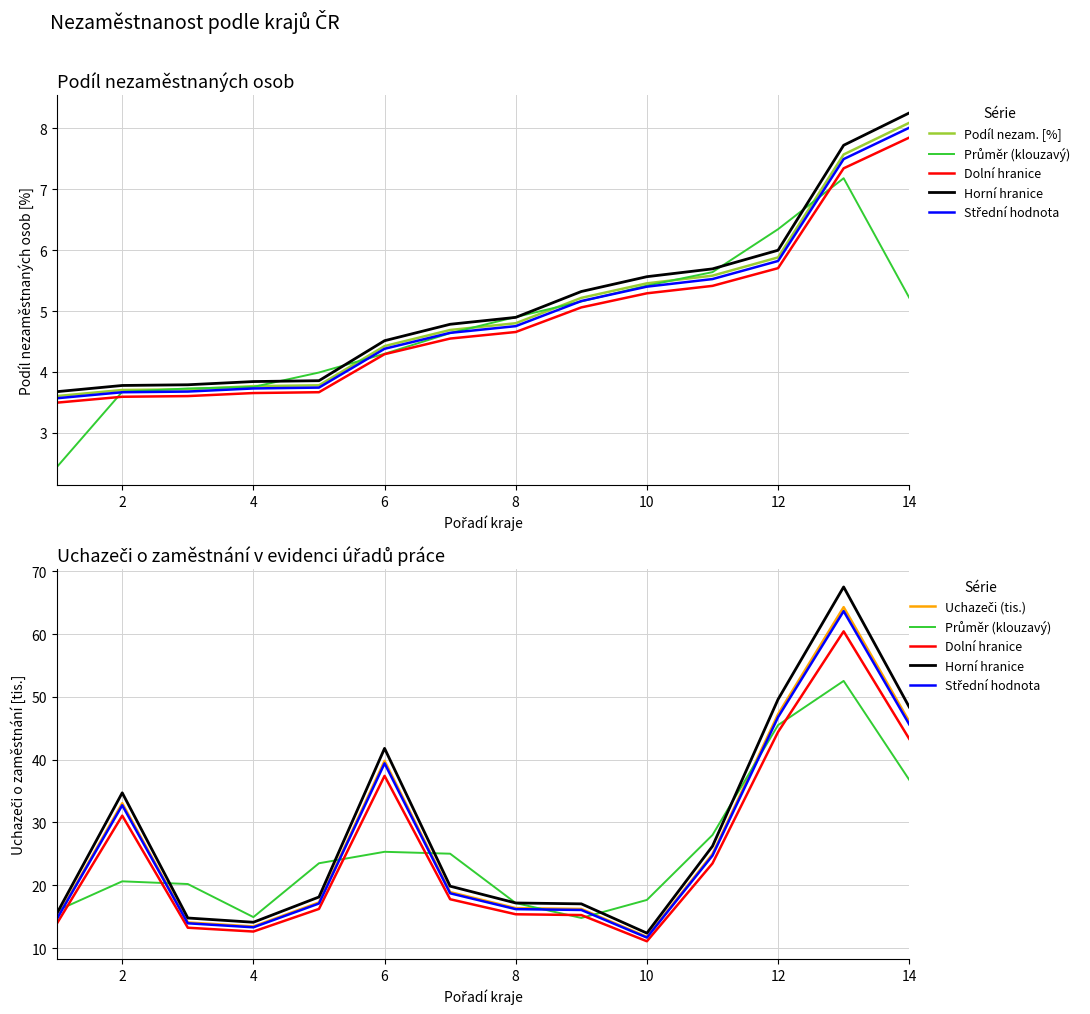

Which series has the largest total across all categories?

Horní hranice